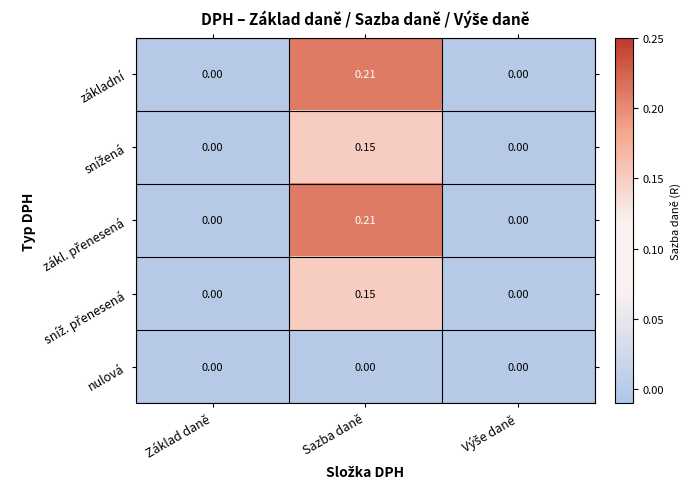

At which category is the sum across all series the highest?

Sazba daně